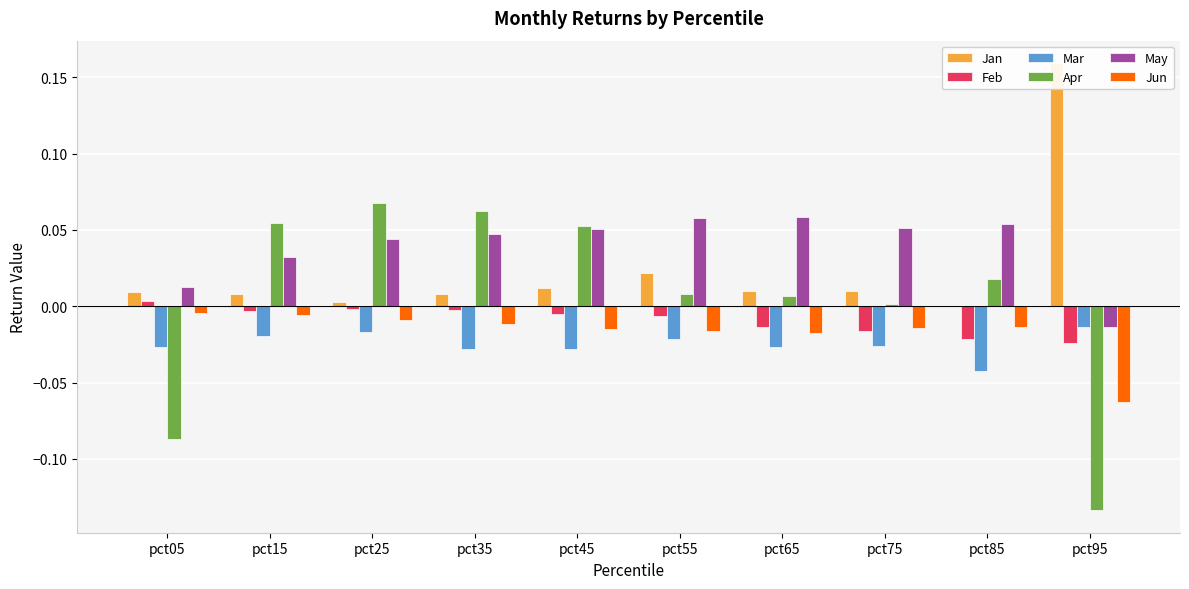

Reading right to left, transcribe all the data shown in this chart.

Jan: pct95=0.2	pct85=-0.0	pct75=0.0	pct65=0.0	pct55=0.0	pct45=0.0	pct35=0.0	pct25=0.0	pct15=0.0	pct05=0.0
Feb: pct95=-0.0	pct85=-0.0	pct75=-0.0	pct65=-0.0	pct55=-0.0	pct45=-0.0	pct35=-0.0	pct25=-0.0	pct15=-0.0	pct05=0.0
Mar: pct95=-0.0	pct85=-0.0	pct75=-0.0	pct65=-0.0	pct55=-0.0	pct45=-0.0	pct35=-0.0	pct25=-0.0	pct15=-0.0	pct05=-0.0
Apr: pct95=-0.1	pct85=0.0	pct75=0.0	pct65=0.0	pct55=0.0	pct45=0.1	pct35=0.1	pct25=0.1	pct15=0.1	pct05=-0.1
May: pct95=-0.0	pct85=0.1	pct75=0.1	pct65=0.1	pct55=0.1	pct45=0.1	pct35=0.0	pct25=0.0	pct15=0.0	pct05=0.0
Jun: pct95=-0.1	pct85=-0.0	pct75=-0.0	pct65=-0.0	pct55=-0.0	pct45=-0.0	pct35=-0.0	pct25=-0.0	pct15=-0.0	pct05=-0.0